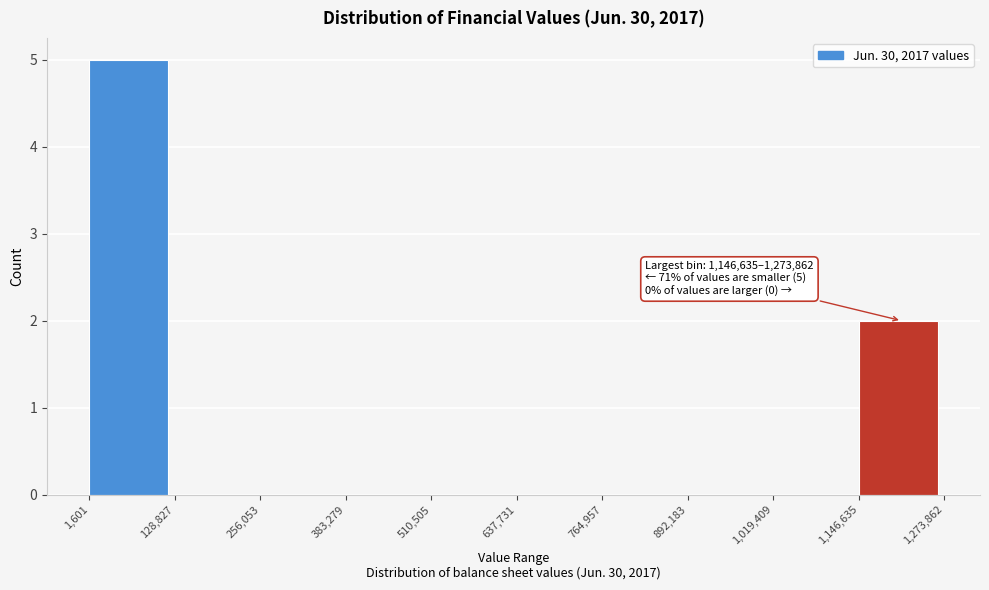

Which range on the x-axis has the tallest bar?

1,601 to 128,827